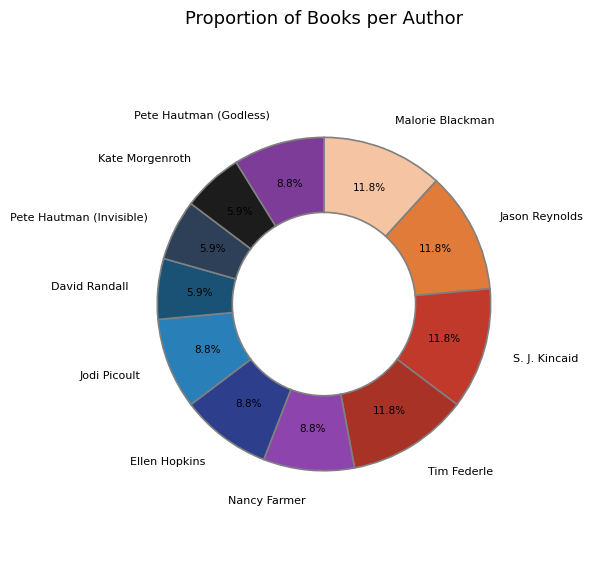

How many slices are in this pie chart?

11